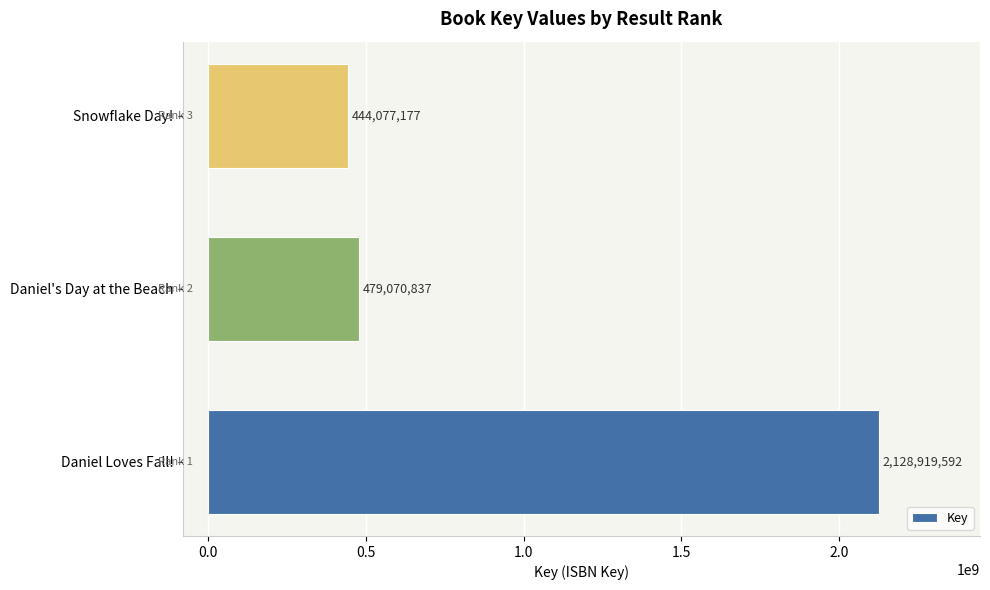

Count the number of data series in this chart.

1